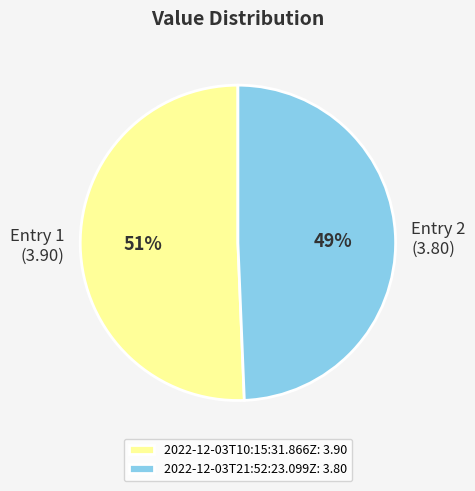

Count the number of slices in the pie.

2